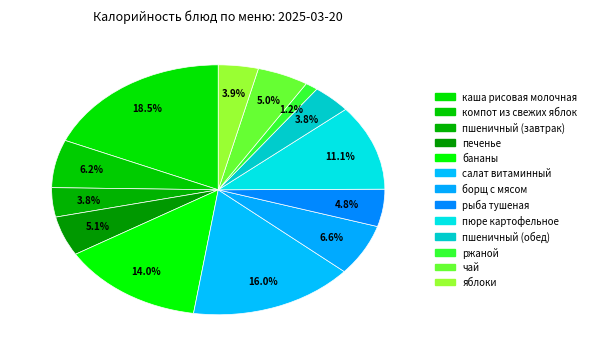

Count the number of slices in the pie.

13